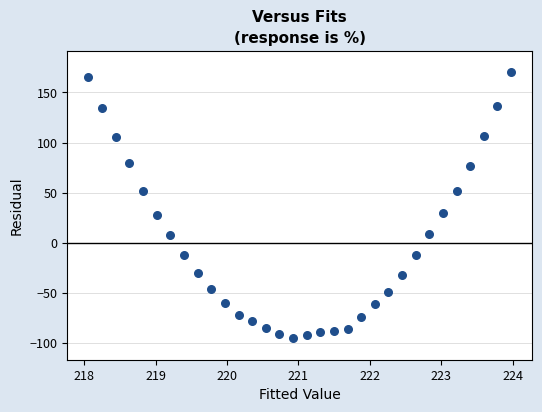

What is the range of Y values (max minus min)?

265.6